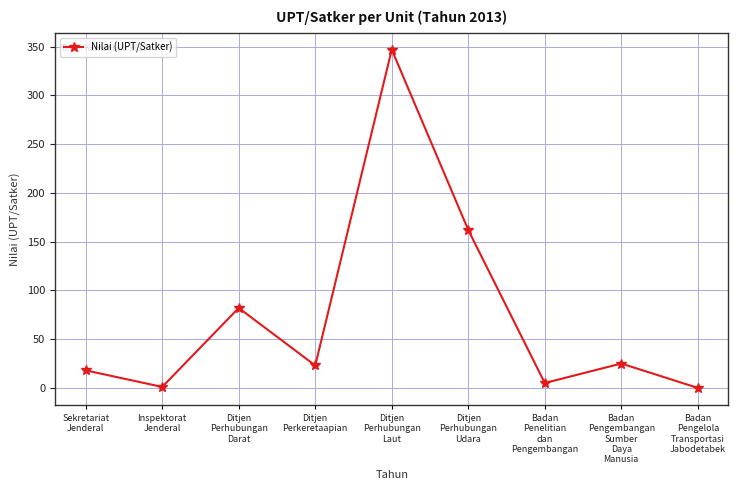

At which category does the data reach its first local peak?

Ditjen
Perhubungan
Darat